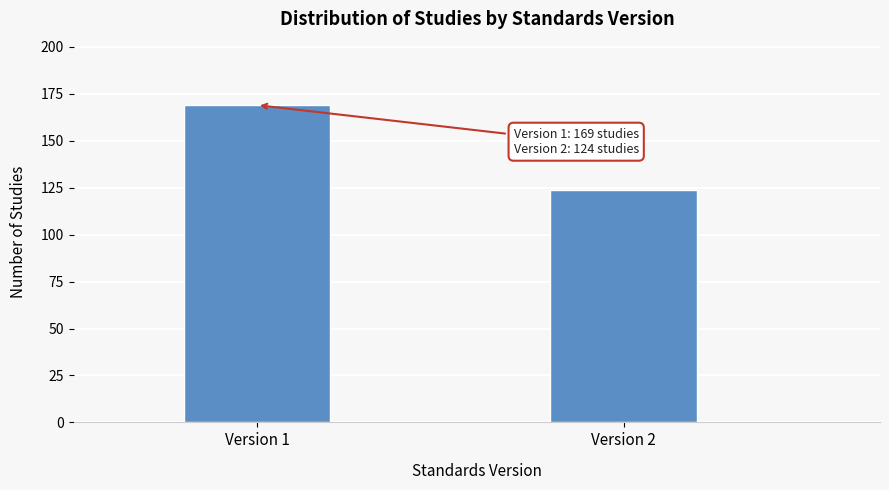

Reading left to right, extract all data points from this chart.

Version 1=169	Version 2=124